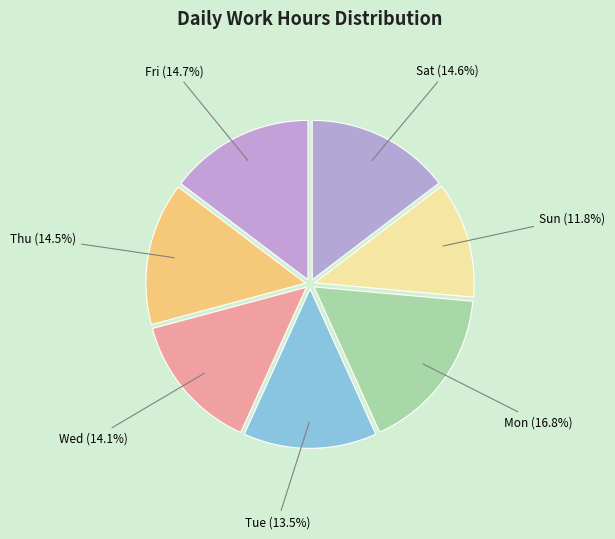

How many segments does this pie chart have?

7